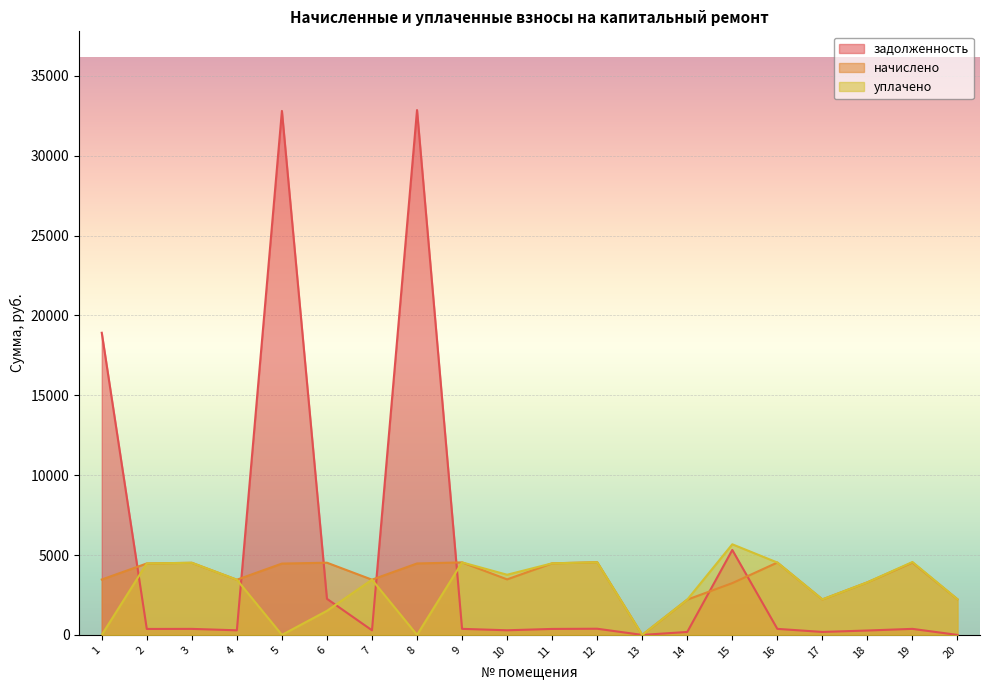

At which category does уплачено reach its first local valley?

5